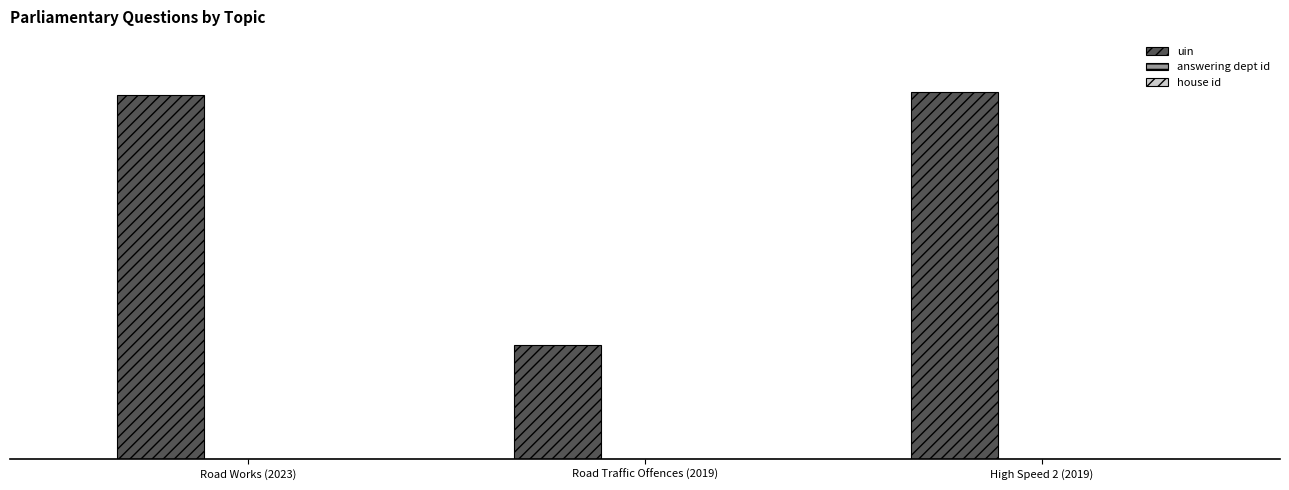

At Road Works (2023), list the series in order from smallest to largest.

house id, answering dept id, uin